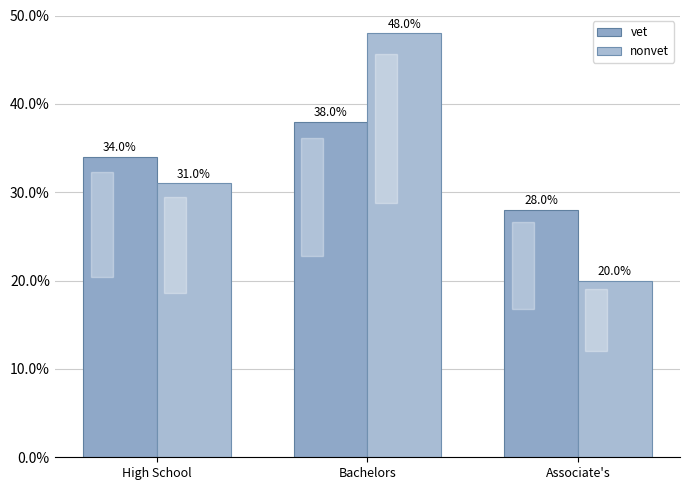

Does the chart contain stacked bars?

No